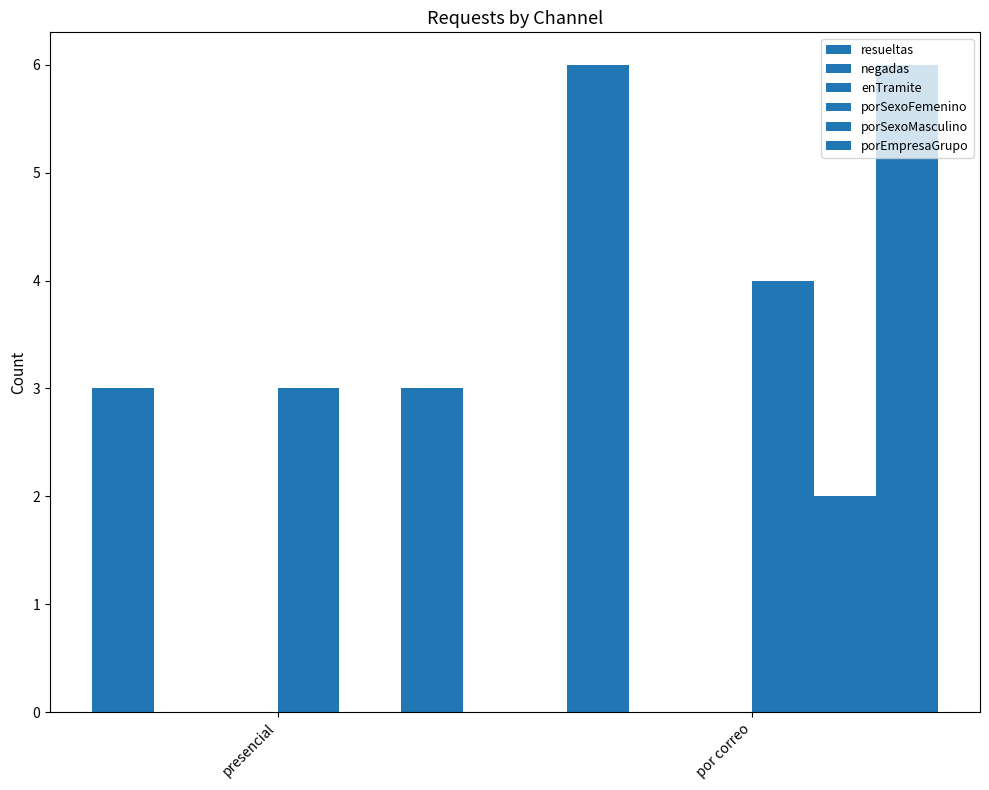

Does the chart contain stacked bars?

No